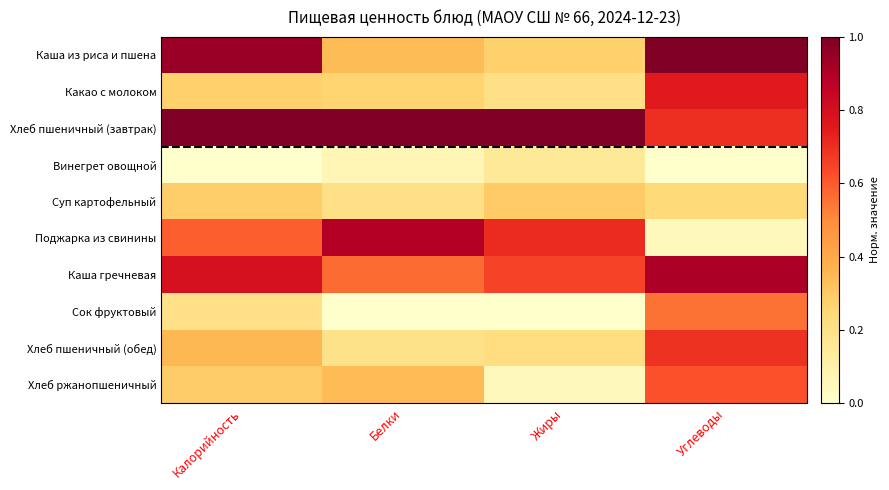

Reading left to right, extract all data points from this chart.

Каша из риса и пшена: Калорийность=0.9	Белки=0.3	Жиры=0.3	Углеводы=1.0
Какао с молоком: Калорийность=0.3	Белки=0.3	Жиры=0.2	Углеводы=0.8
Хлеб пшеничный (завтрак): Калорийность=1.0	Белки=1.0	Жиры=1.0	Углеводы=0.7
Винегрет овощной: Калорийность=0.0	Белки=0.1	Жиры=0.1	Углеводы=0.0
Суп картофельный: Калорийность=0.3	Белки=0.2	Жиры=0.3	Углеводы=0.2
Поджарка из свинины: Калорийность=0.6	Белки=0.9	Жиры=0.7	Углеводы=0.0
Каша гречневая: Калорийность=0.8	Белки=0.6	Жиры=0.7	Углеводы=0.9
Сок фруктовый: Калорийность=0.2	Белки=0.0	Жиры=0.0	Углеводы=0.6
Хлеб пшеничный (обед): Калорийность=0.4	Белки=0.2	Жиры=0.2	Углеводы=0.7
Хлеб ржанопшеничный: Калорийность=0.3	Белки=0.3	Жиры=0.1	Углеводы=0.6